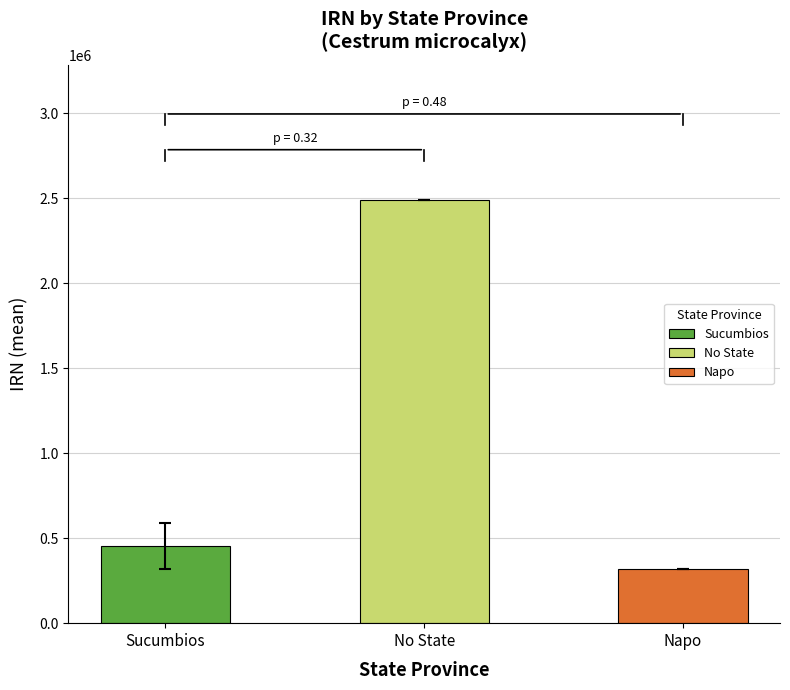

Reading left to right, transcribe all the data shown in this chart.

316552=316552	589392=589392	2489493=2489493	2490155=2490155	2490156=2490156	2490323=2490323	2490340=2490340	2490345=2490345	2490758=2490758	2490835=2490835	2490912=2490912	2491002=2491002	2491079=2491079	2491207=2491207	316497=316497	316498=316498